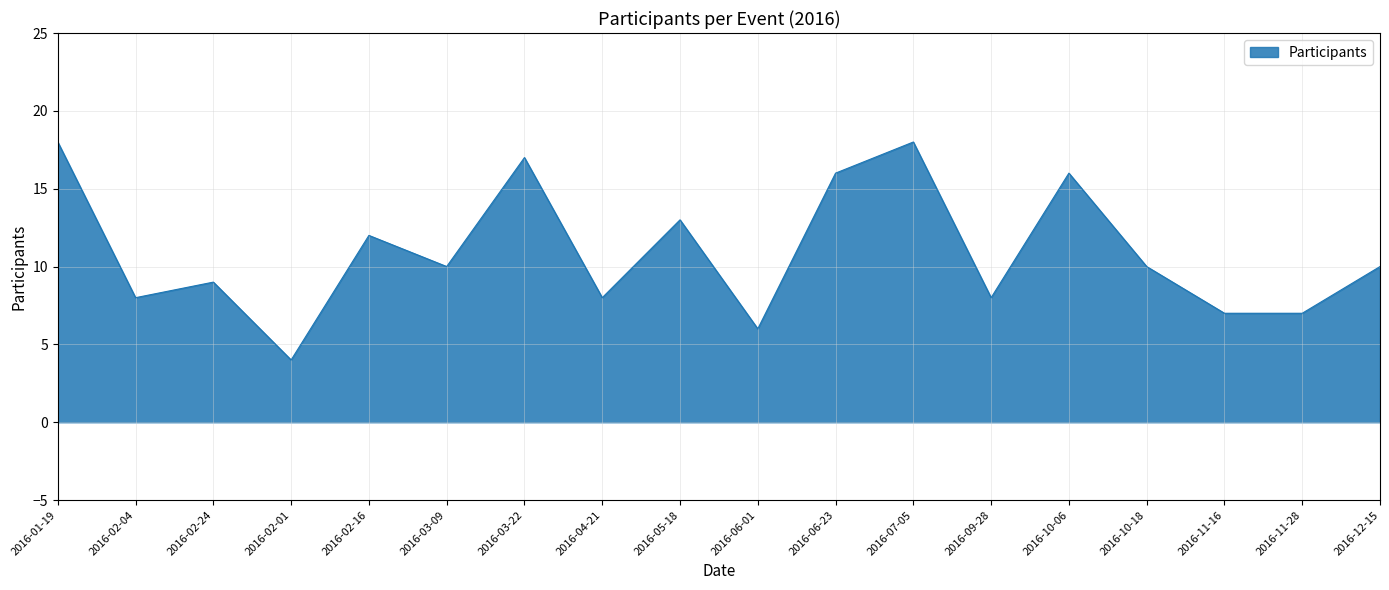

What is the difference between the maximum and minimum values?

14